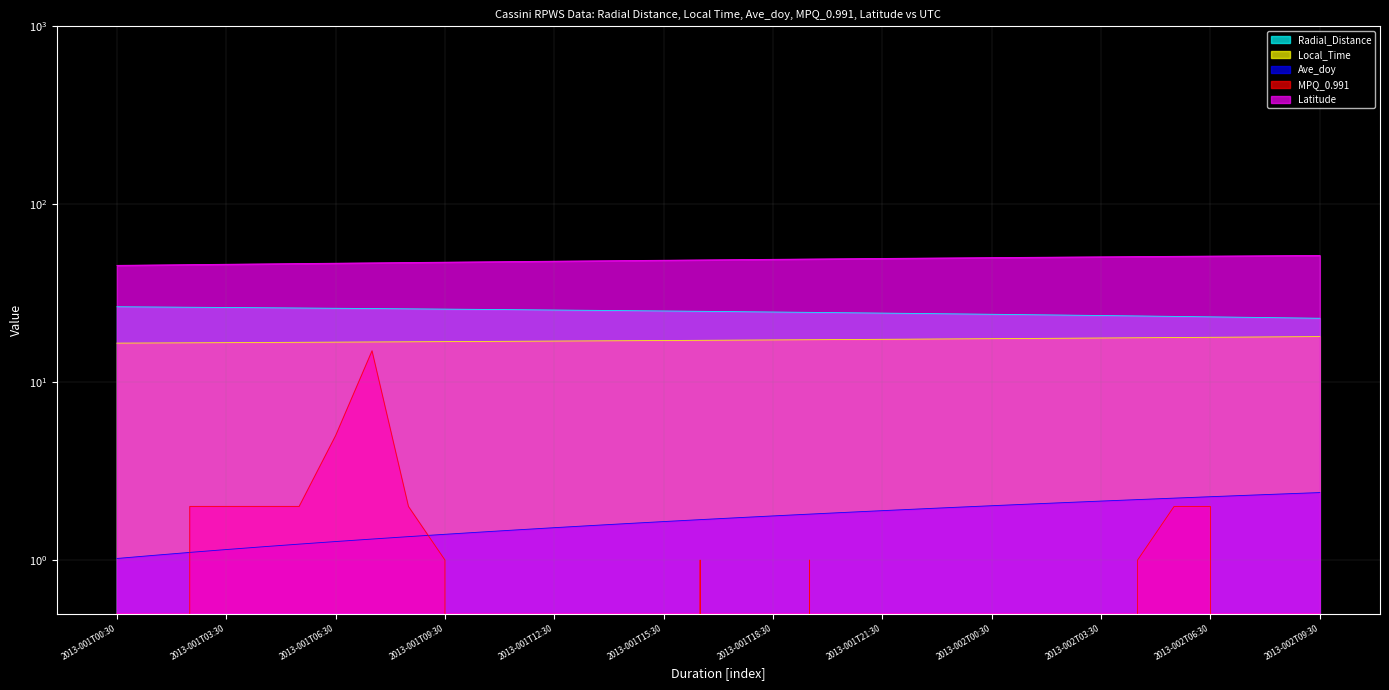

At how many categories does at least one series exceed 39?

34